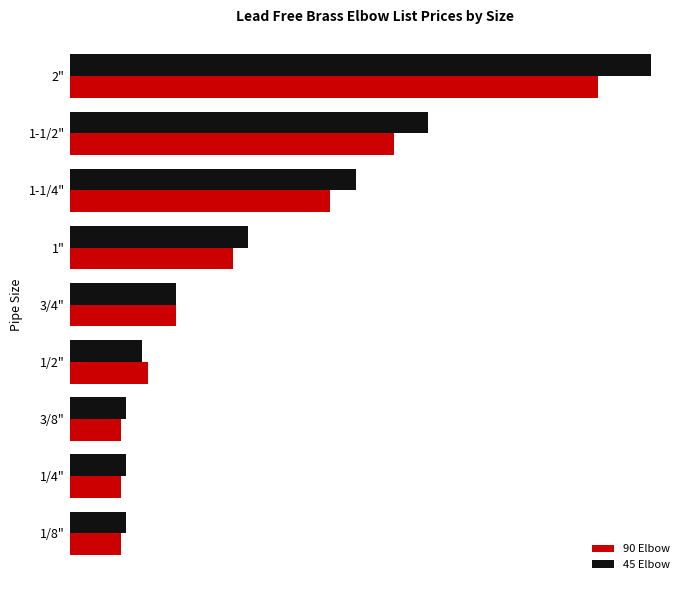

Reading left to right, what are all the values shown in this chart?

90 Elbow: 9.3	9.3	9.3	14.1	19.0	29.3	46.5	58.1	94.6
45 Elbow: 10.1	10.1	10.1	12.9	19.0	32.0	51.2	64.2	104.1